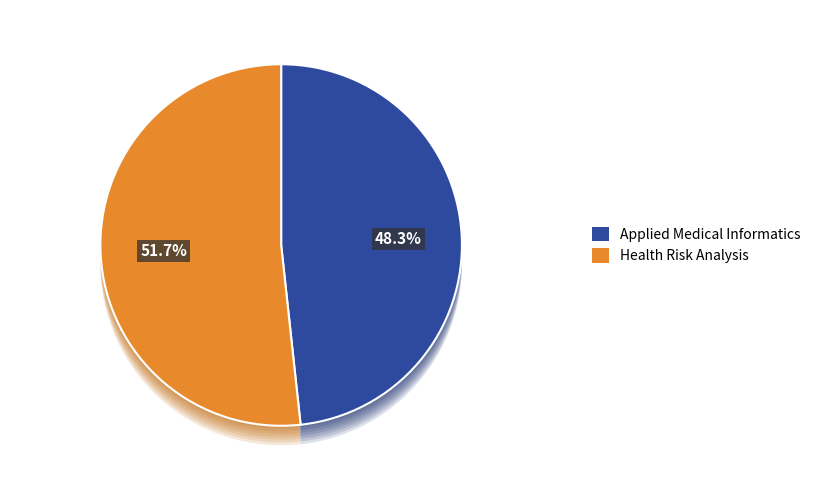

Which category has the smallest portion of the pie?

Applied Medical Informatics